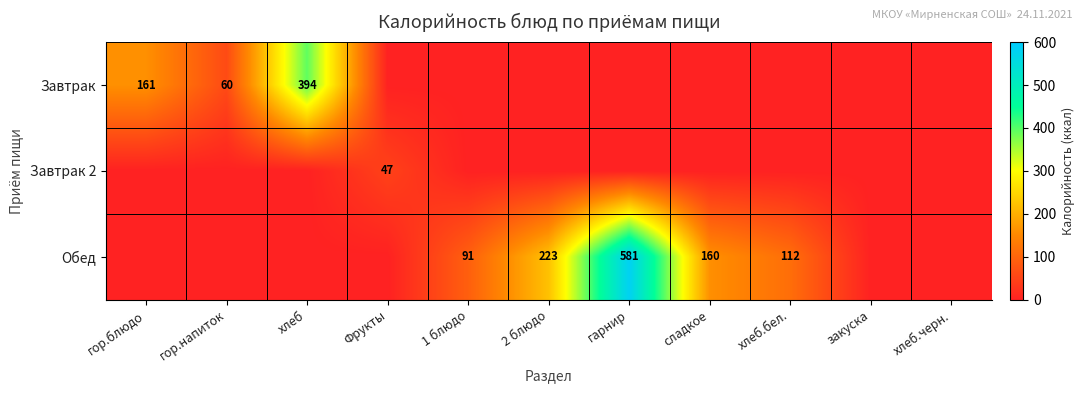

Is it true that Обед equals 959 at гарнир?

False